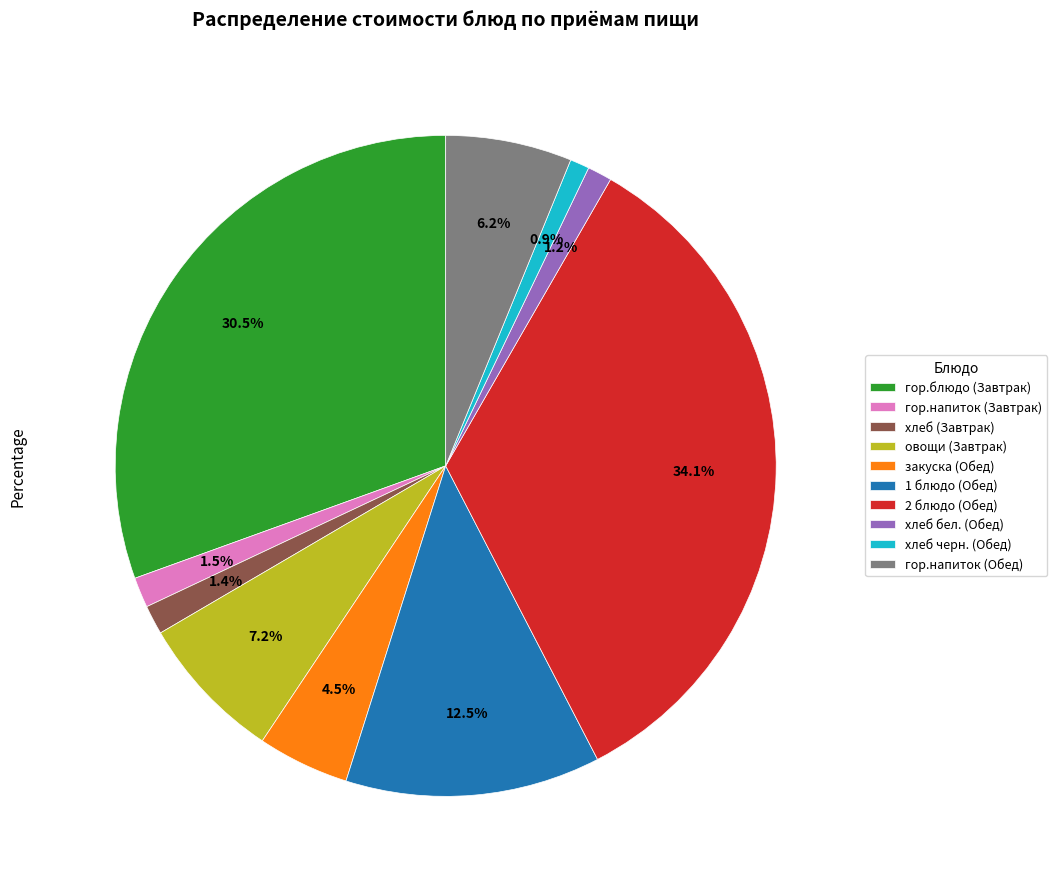

To the nearest percent, what is the average slice percentage?

10%